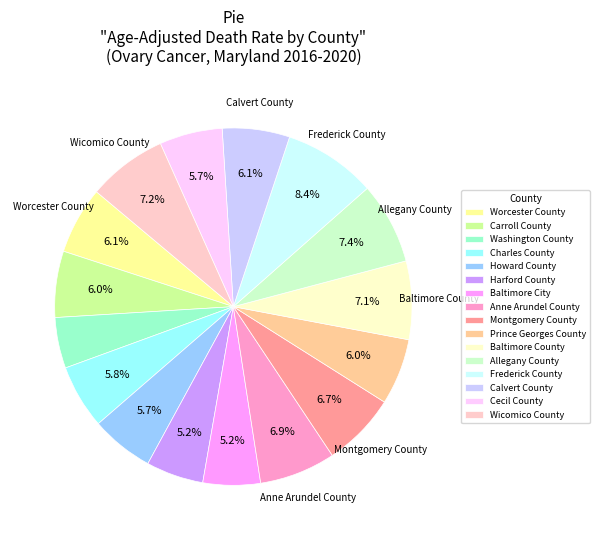

The Baltimore City slice represents 1% of the pie. True or false?

False